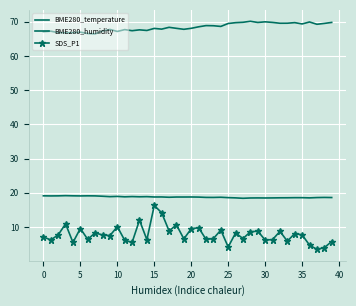

Which series has the largest total across all categories?

BME280_humidity